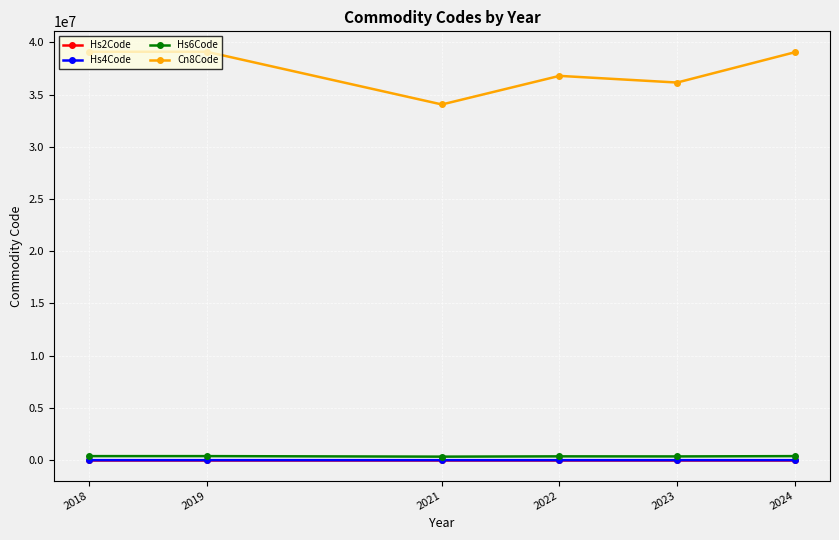

True or false: Hs4Code and Cn8Code cross at least once.

False